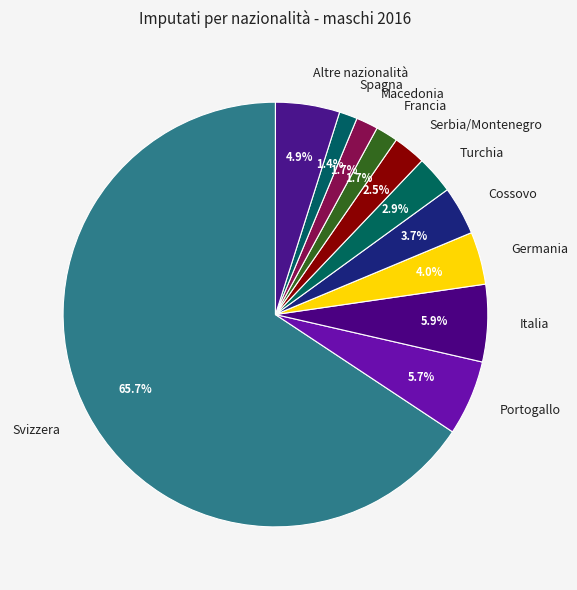

What percentage is the Svizzera slice, to the nearest percent?

66%